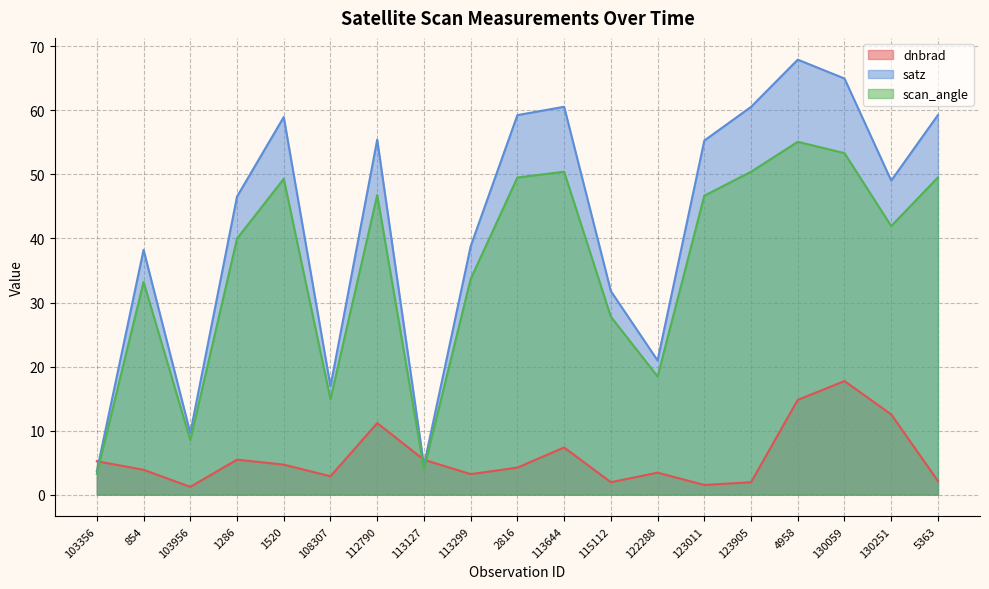

Which series changed the most between 103356 and 113299?

satz